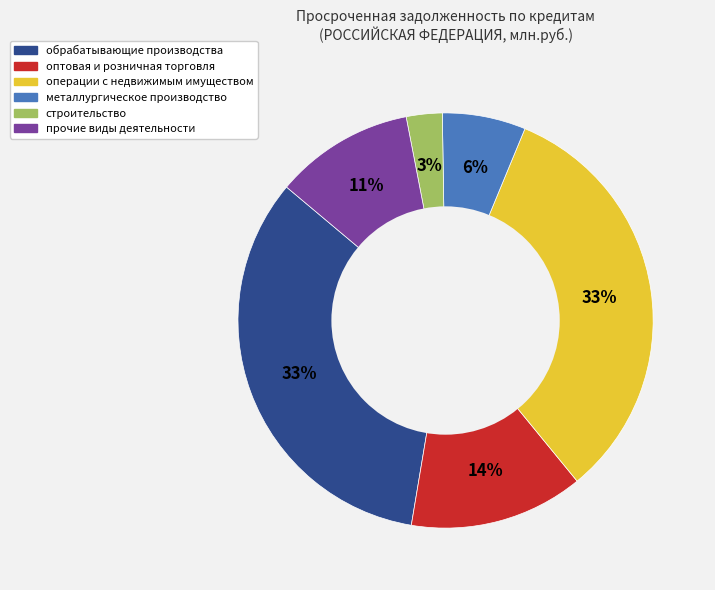

What is the ratio of the value at строительство to the value at обрабатывающие производства?

0.1